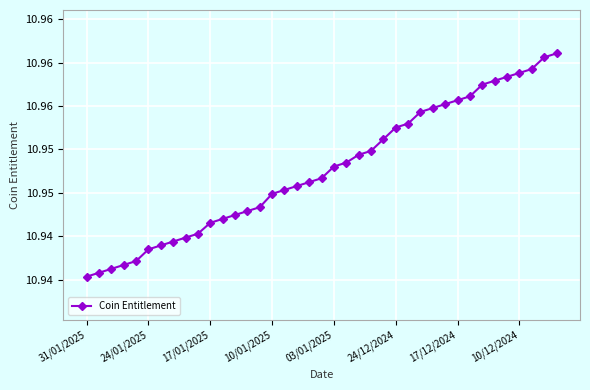

At which label is the value closest to 10?

31/01/2025